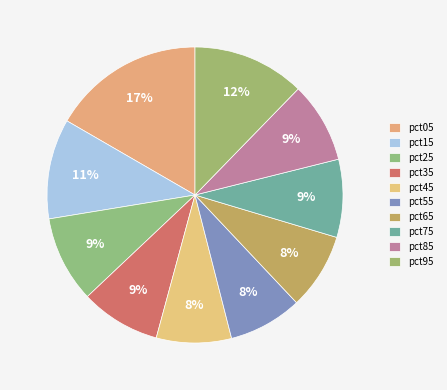

How many slices are in this pie chart?

10